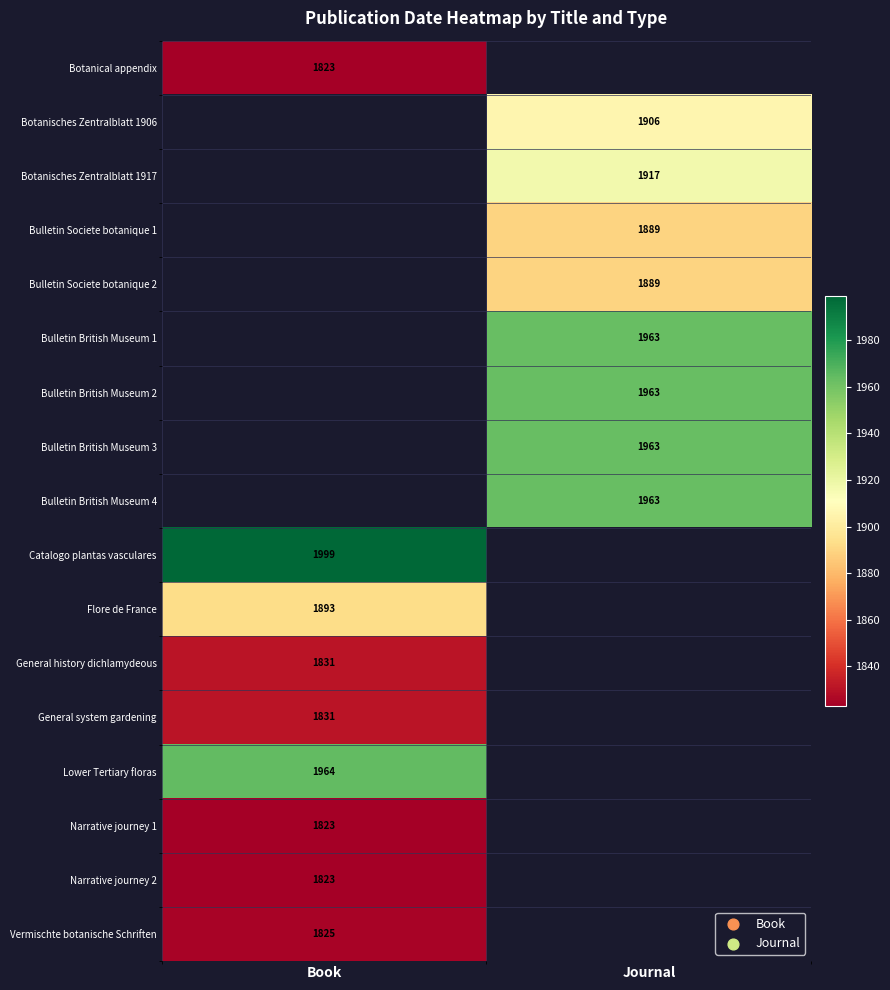

The value of Botanical appendix at Book is 1823. True or false?

True